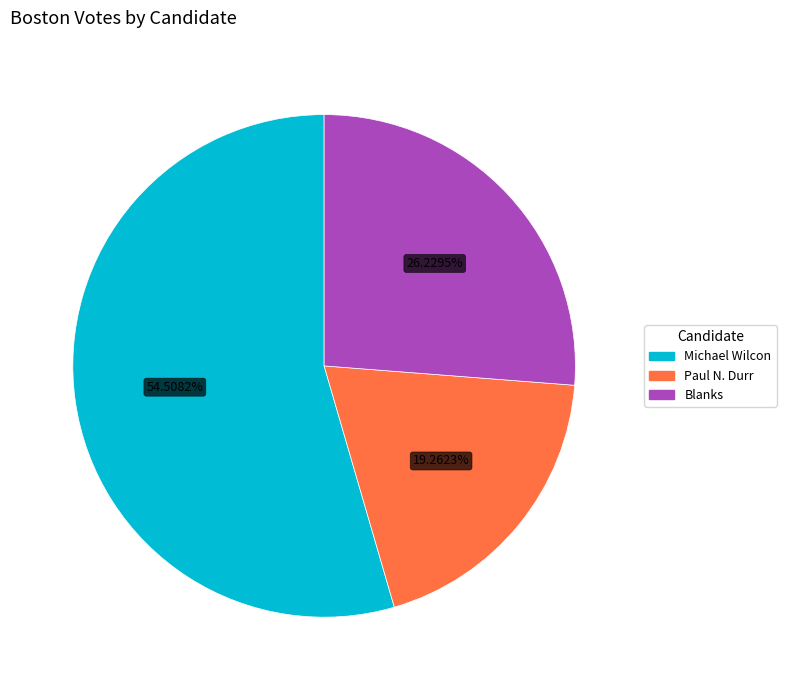

How many segments does this pie chart have?

3